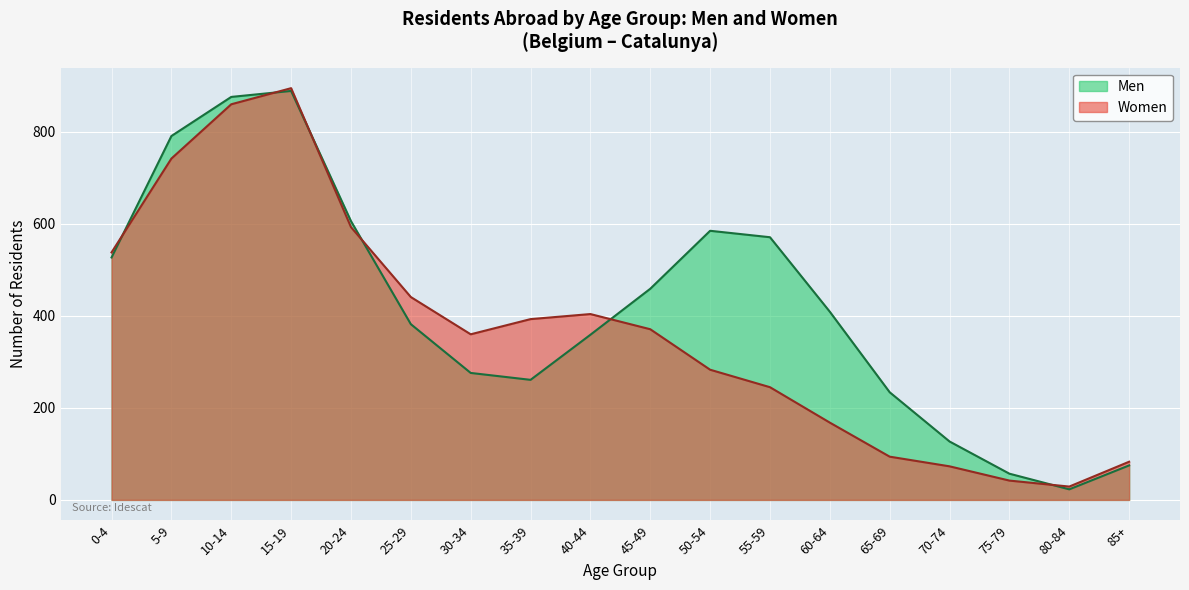

What is the difference between the second highest and minimum values in the Men series?

853